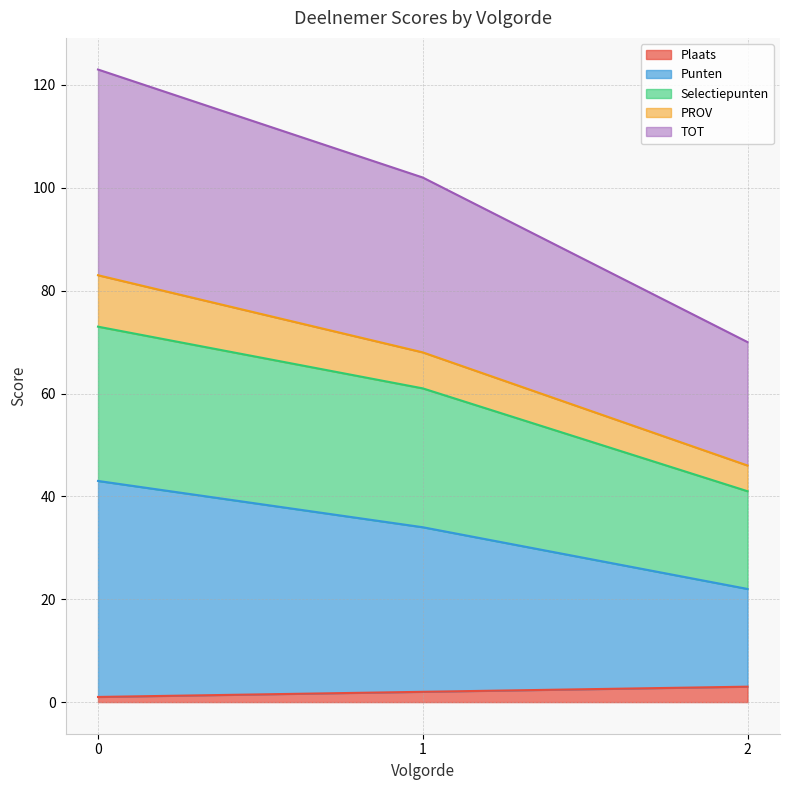

Is the value of Plaats at 1 greater than the value of Punten at 2?

No